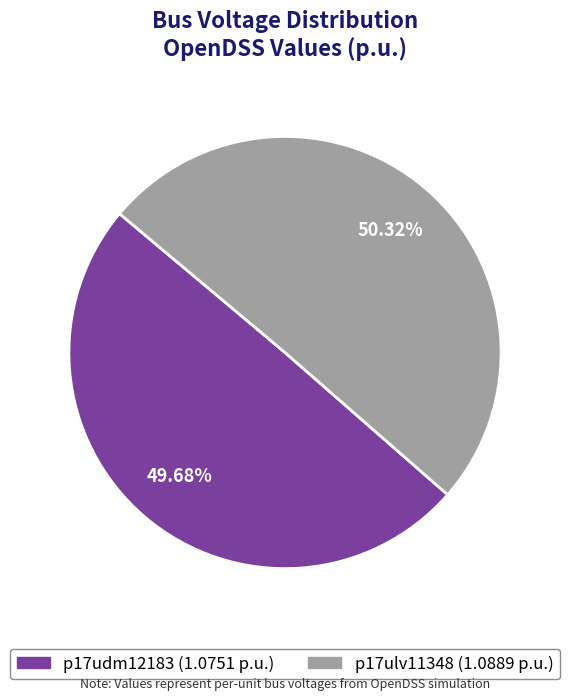

Rank the categories by value from highest to lowest.

p17ulv11348, p17udm12183